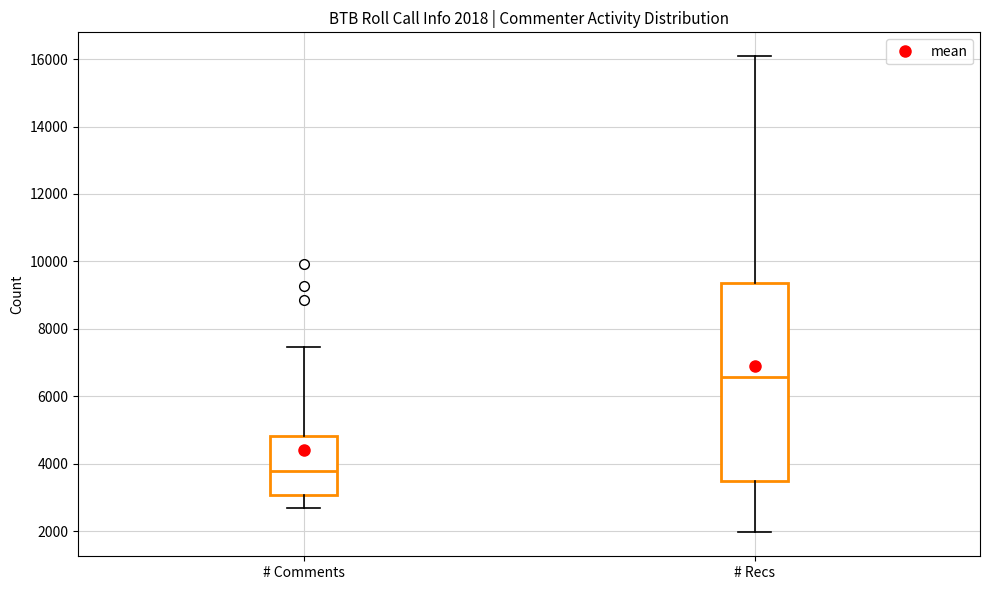

Which box is the tallest, from its lower edge to its upper edge?

# Recs